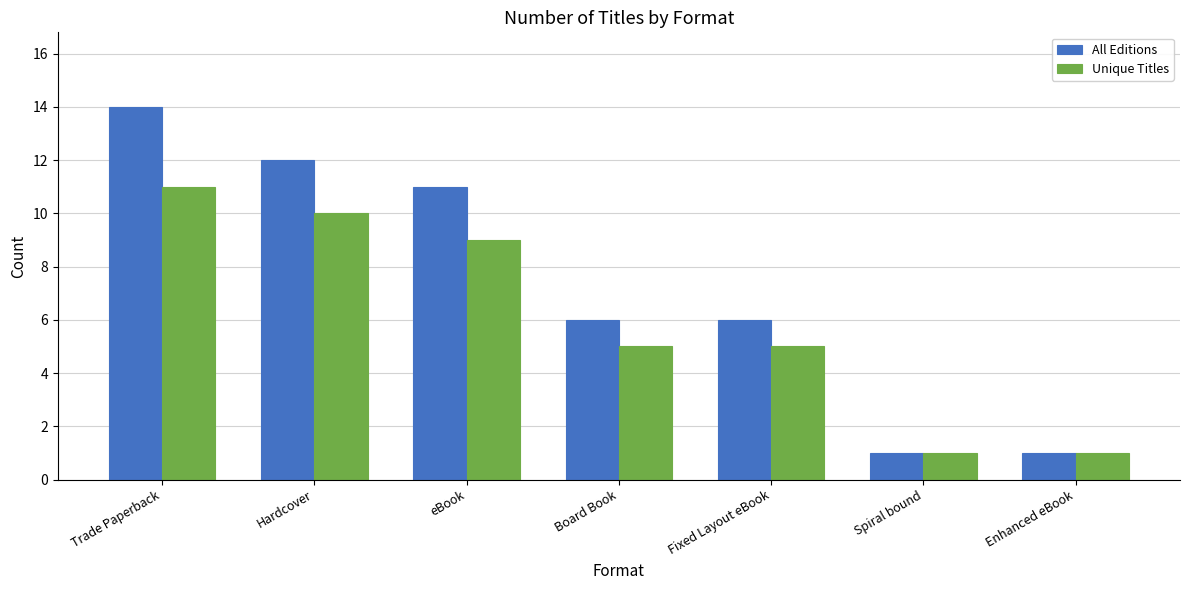

True or false: Unique Titles has a value of 15 at Trade Paperback.

False